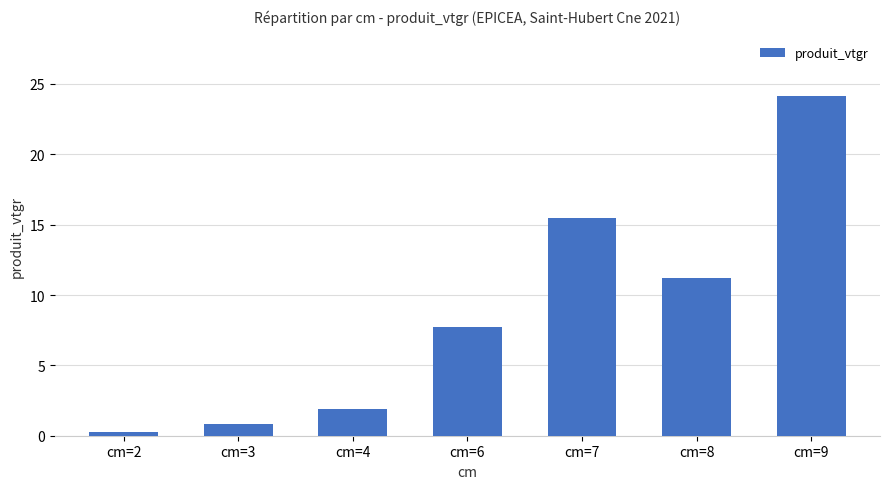

List the labels in order of value, largest first.

cm=9, cm=7, cm=8, cm=6, cm=4, cm=3, cm=2